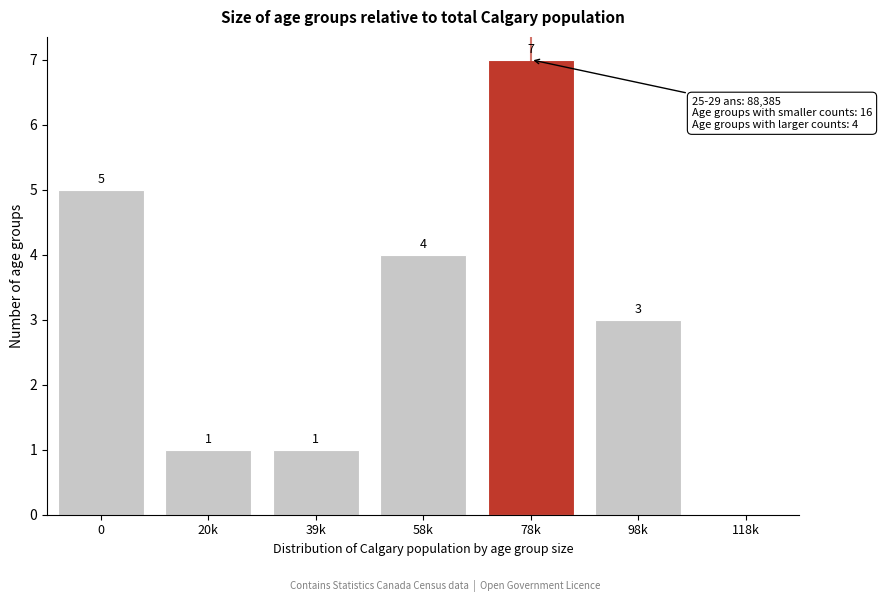

Reading right to left, what are all the values shown in this chart?

3	7	4	1	1	5